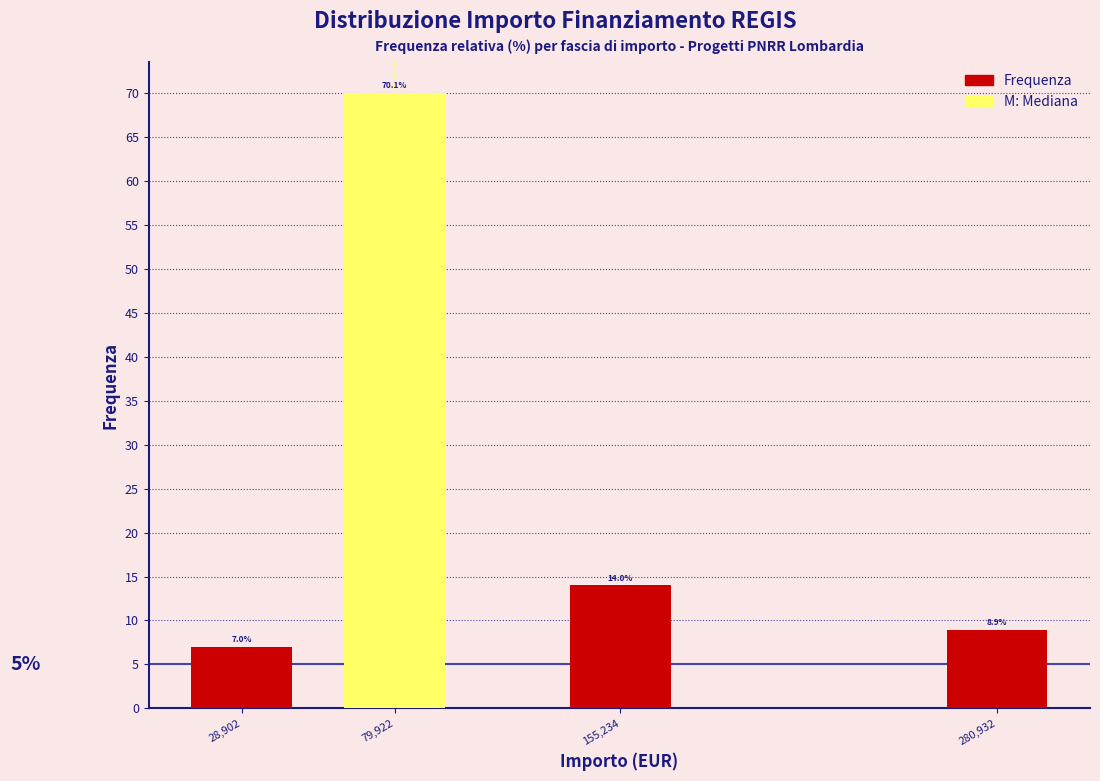

Reading right to left, list all the values displayed in this chart.

280,932=8.9	155,234=14.0	79,922=70.1	28,902=7.0